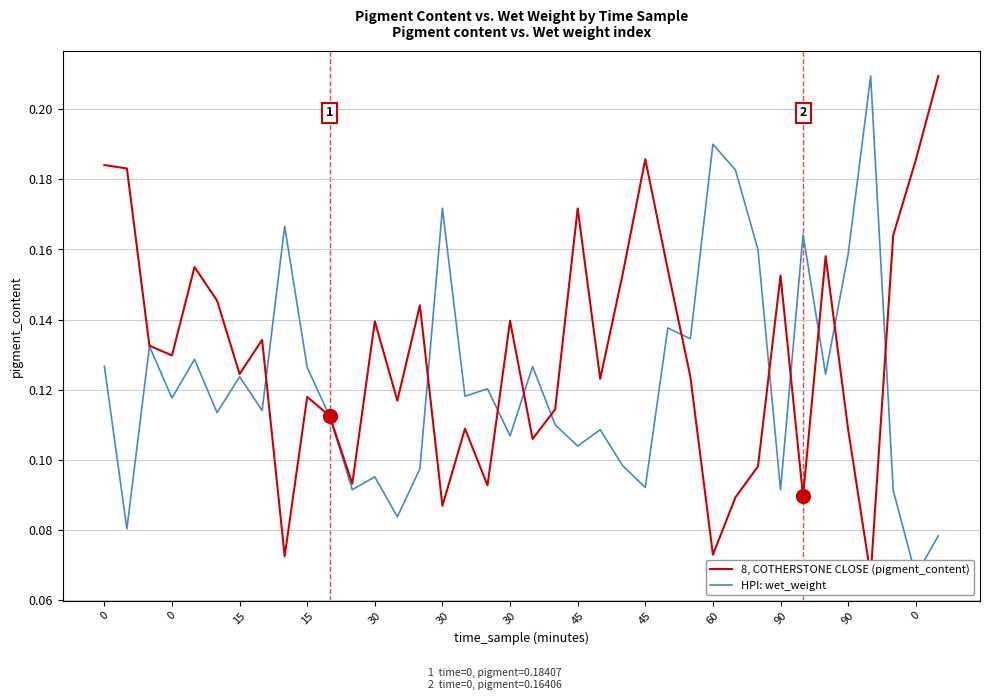

What is the difference between the maximum and minimum values in the 8, COTHERSTONE CLOSE (pigment_content) series?

0.1